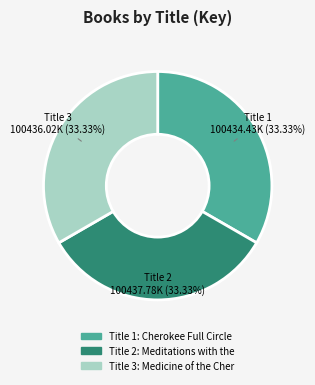

Do Title 3 and Title 2 together represent more than half of the pie?

Yes